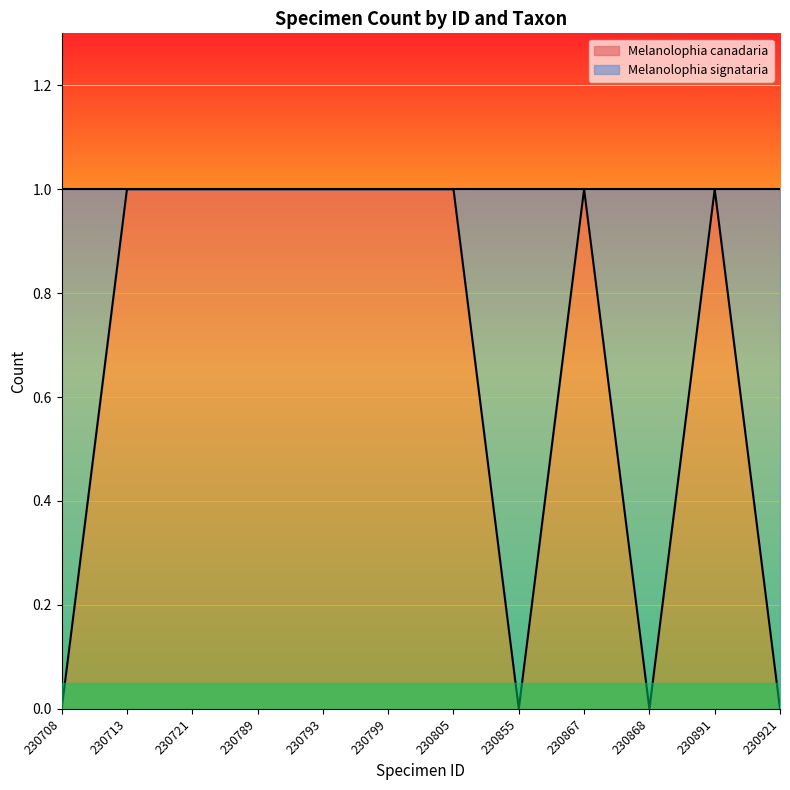

List the labels in order of value, smallest first.

230708, 230855, 230868, 230921, 230713, 230721, 230789, 230793, 230799, 230805, 230867, 230891